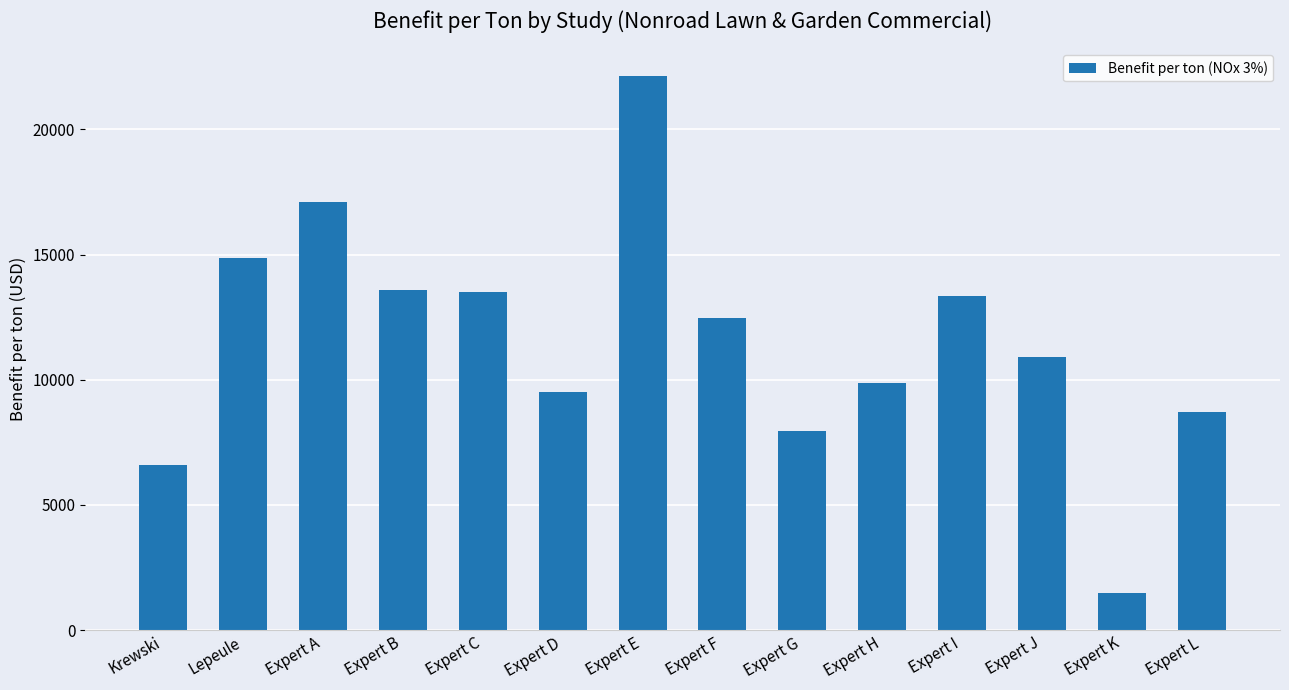

Reading left to right, extract all data points from this chart.

6599	14851	17116	13587	13489	9527	22126	12457	7954	9885	13355	10911	1479	8707